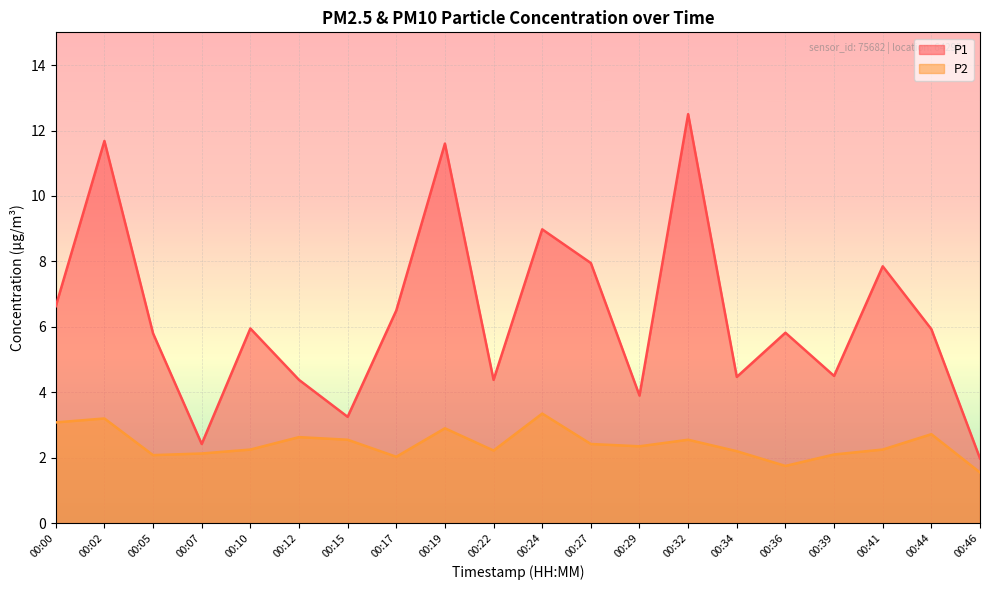

Which category has the highest value across all series?

00:32